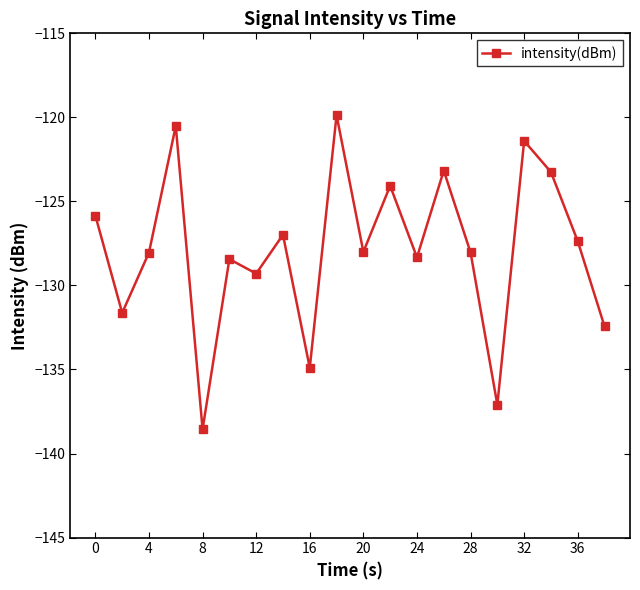

What is the value of the 2nd point from the left?

-131.6